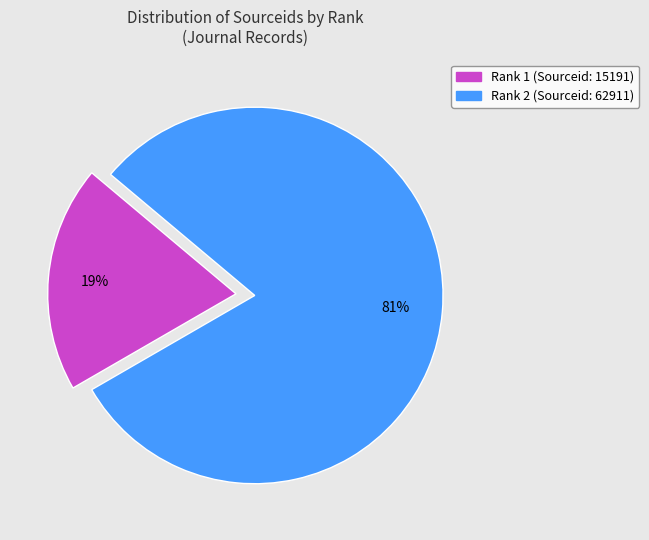

Is there any slice that represents more than half of the pie?

Yes